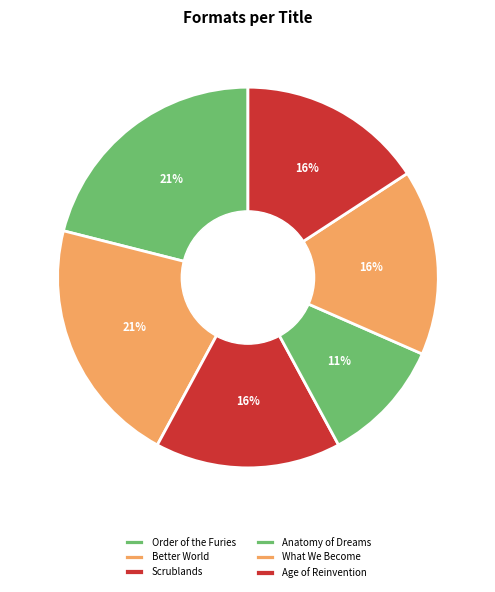

To the nearest percent, what is the combined percentage of Age of Reinvention and Anatomy of Dreams?

26%